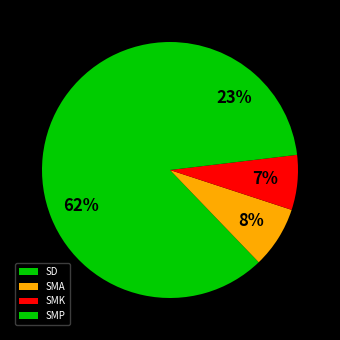

How many slices are in this pie chart?

4